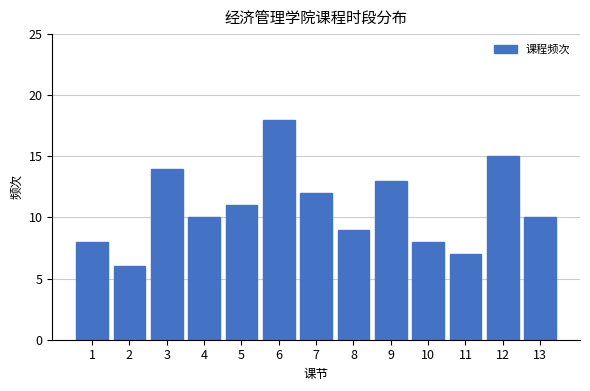

Reading right to left, list all the values displayed in this chart.

10	15	7	8	13	9	12	18	11	10	14	6	8